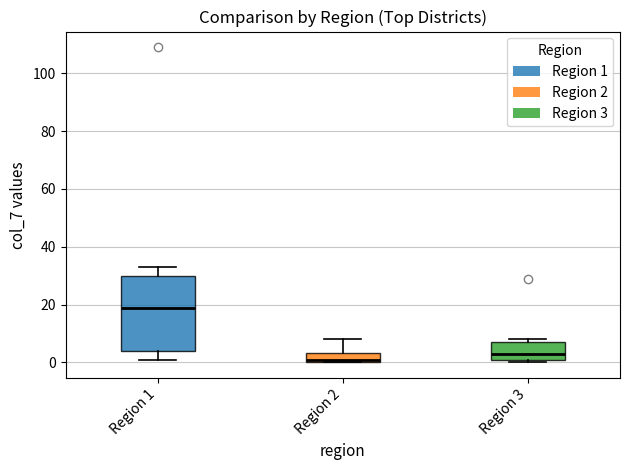

Reading left to right, transcribe this box plot: for each box, give where its median line is, the range the box spans, and where its two whiskers end, as read against the y-axis. The values are not printed on the chart, so give them approximately, as read against the axis.

Region 1: median 20, box 4 to 30, whiskers 2 to 34
Region 2: median 2, box 0 to 4, whiskers 0 to 8
Region 3: median 4, box 2 to 8, whiskers 0 to 8 (just above the box's upper edge)